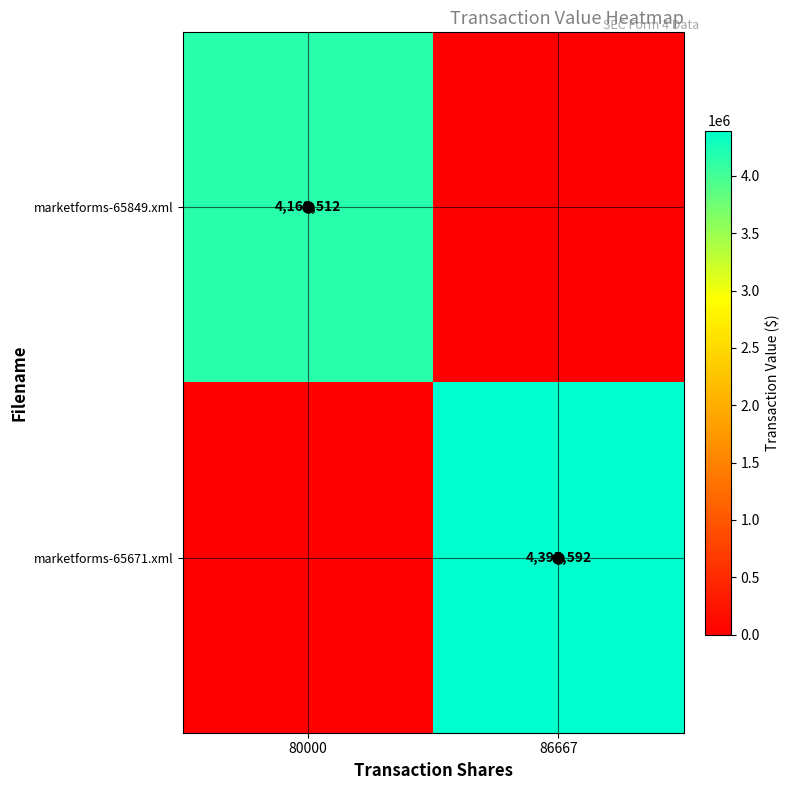

The marketforms-65671.xml series shows 4395592 at 86667. True or false?

True